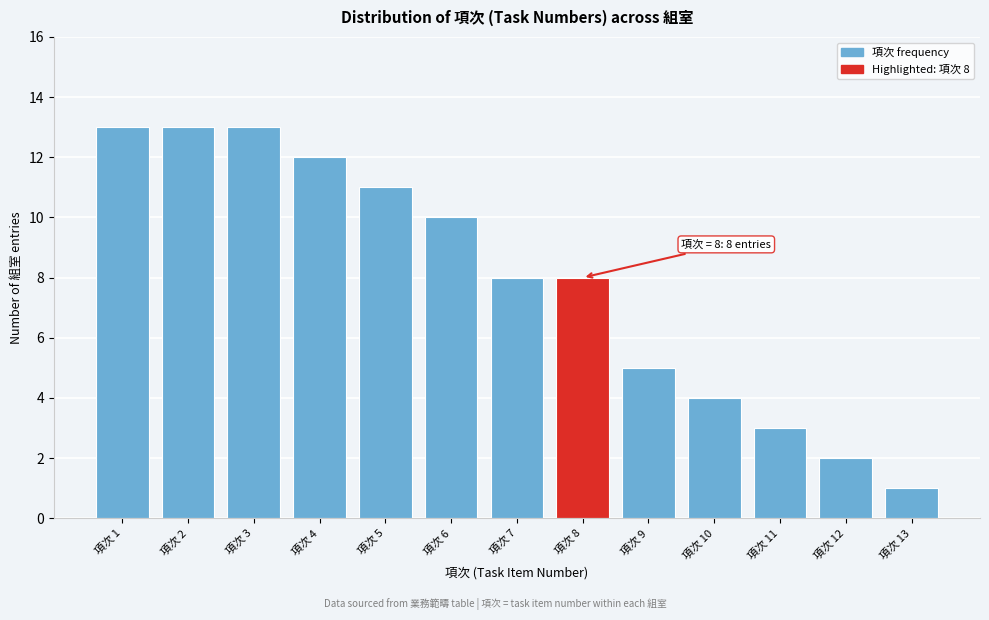

Reading left to right, extract all data points from this chart.

13	13	13	12	11	10	8	8	5	4	3	2	1